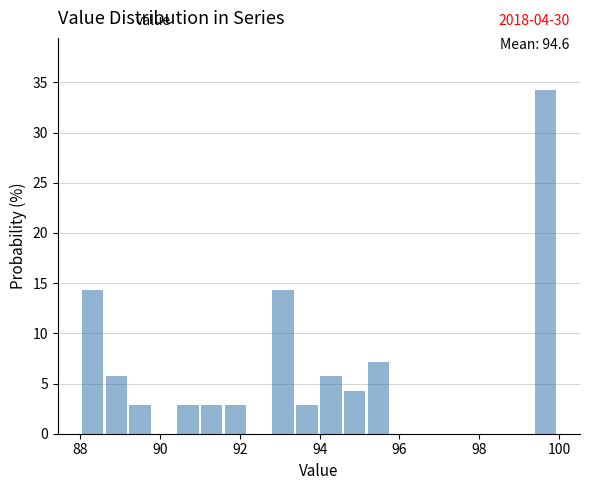

Read against the x-axis, roughly where is the centre of the tallest bar?

99.6